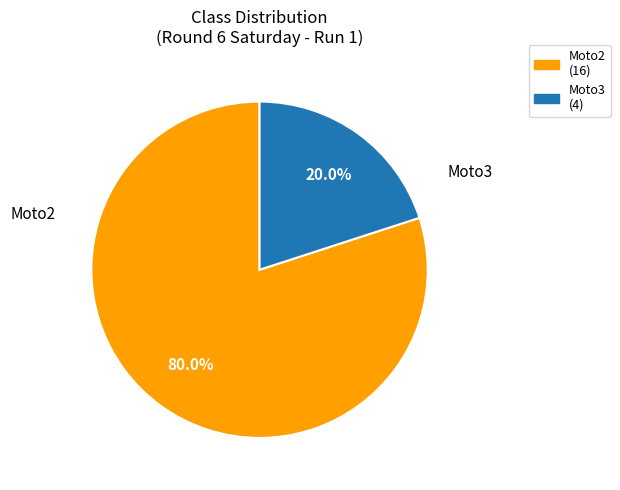

Between Moto2 (16) and Moto3 (4), which is larger?

Moto2 (16)